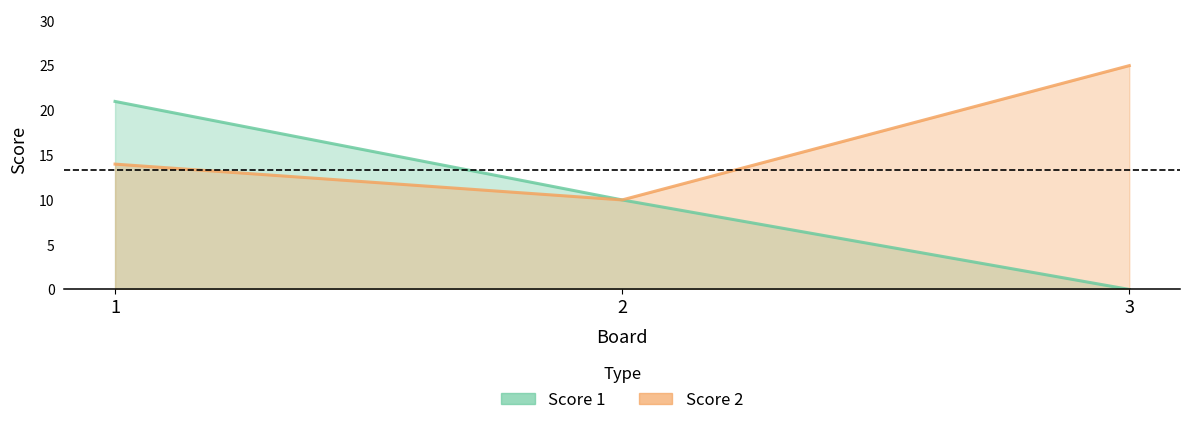

What is the maximum value shown in the chart?

25